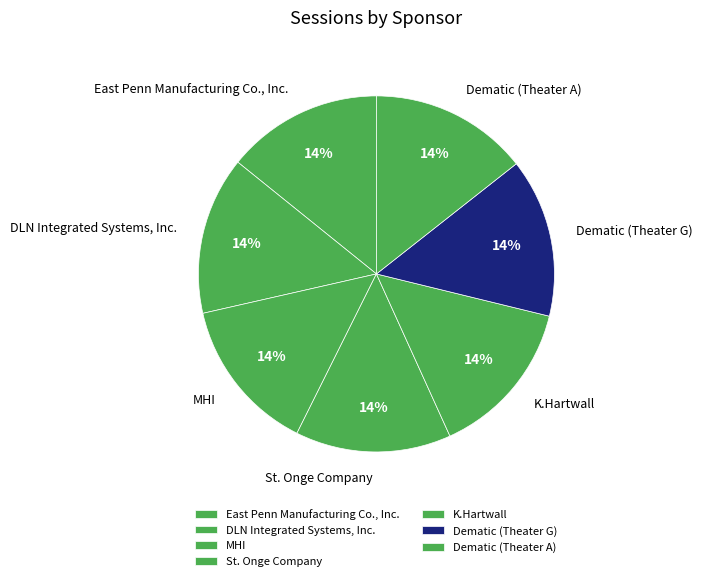

Combined, do MHI and St. Onge Company account for over 50%?

No